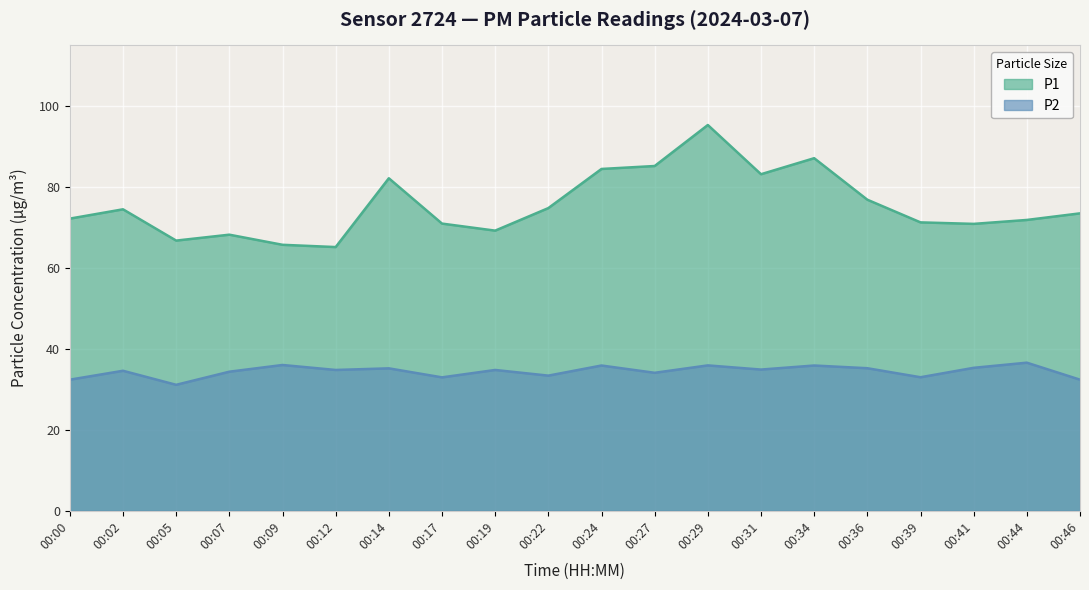

Reading right to left, list all the values displayed in this chart.

P1: 73.5	71.9	70.9	71.3	76.9	87.1	83.2	95.3	85.2	84.5	74.8	69.2	71.0	82.2	65.2	65.7	68.2	66.8	74.5	72.2
P2: 32.4	36.6	35.3	33.0	35.2	35.9	34.9	35.9	34.1	35.9	33.4	34.8	33.0	35.2	34.8	36.0	34.4	31.1	34.6	32.4